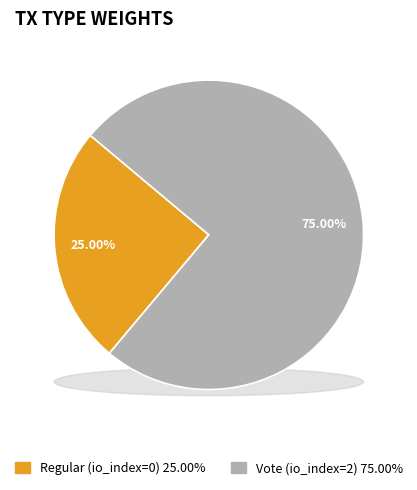

Count the number of slices in the pie.

2